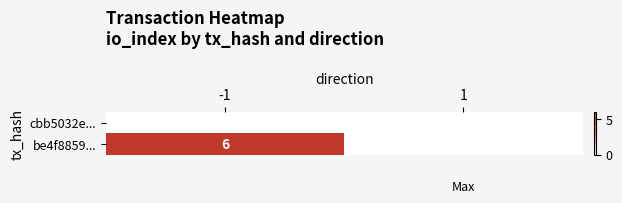

Is it true that be4f8859... equals 6 at -1?

True